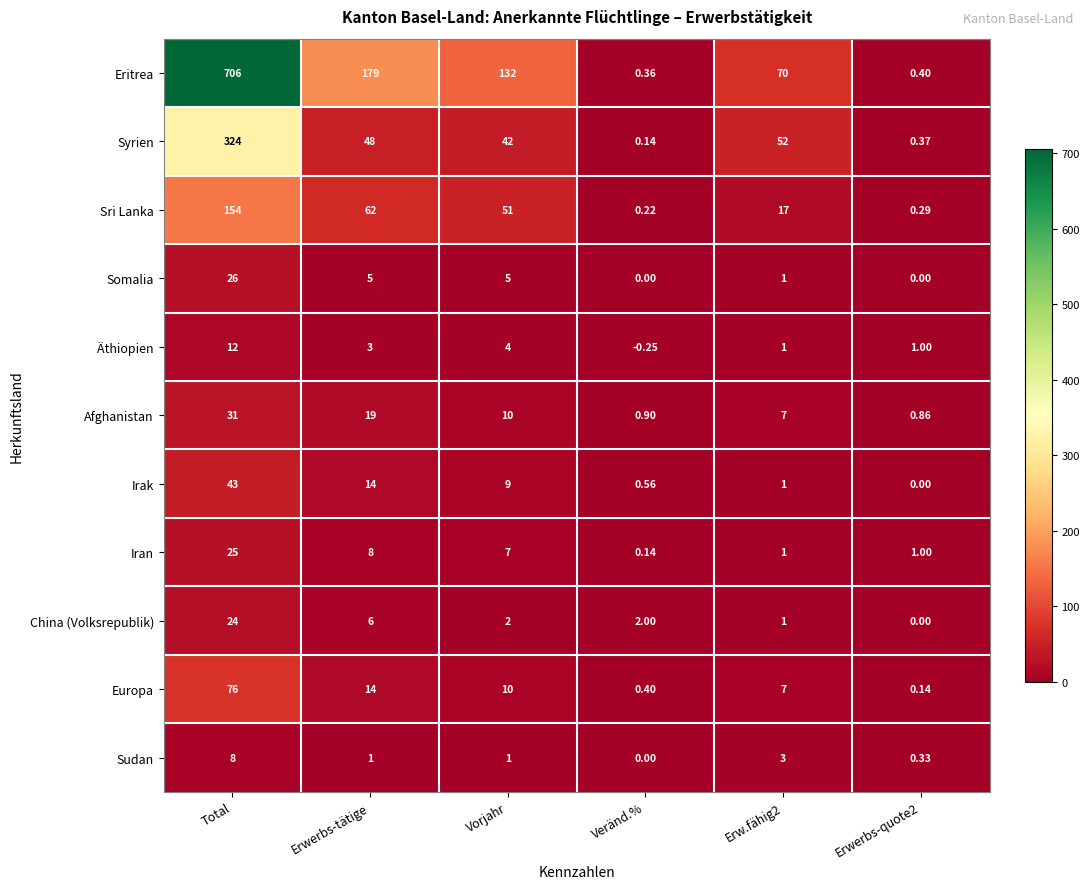

Is the value of Irak at Erwerbs-tätige greater than the value of Sudan at Vorjahr?

Yes